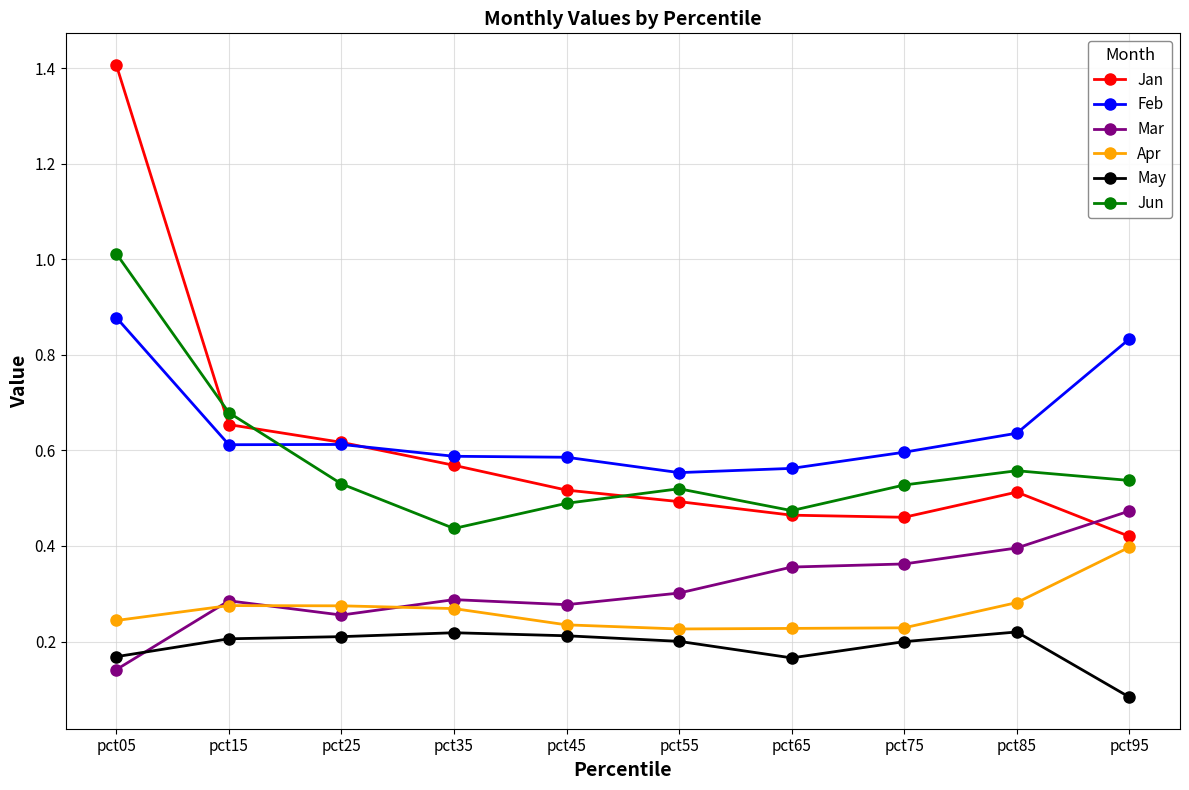

True or false: Jan and May cross at least once.

False